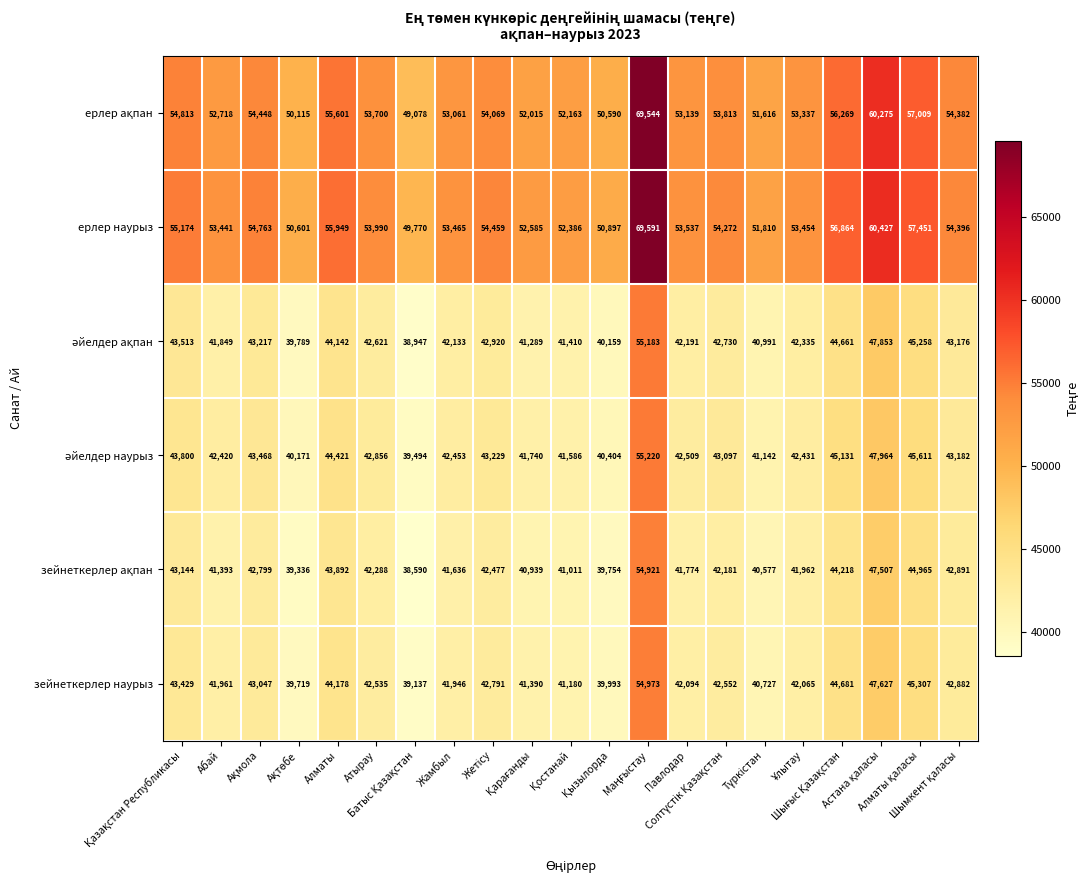

How many data points does each series have?

21